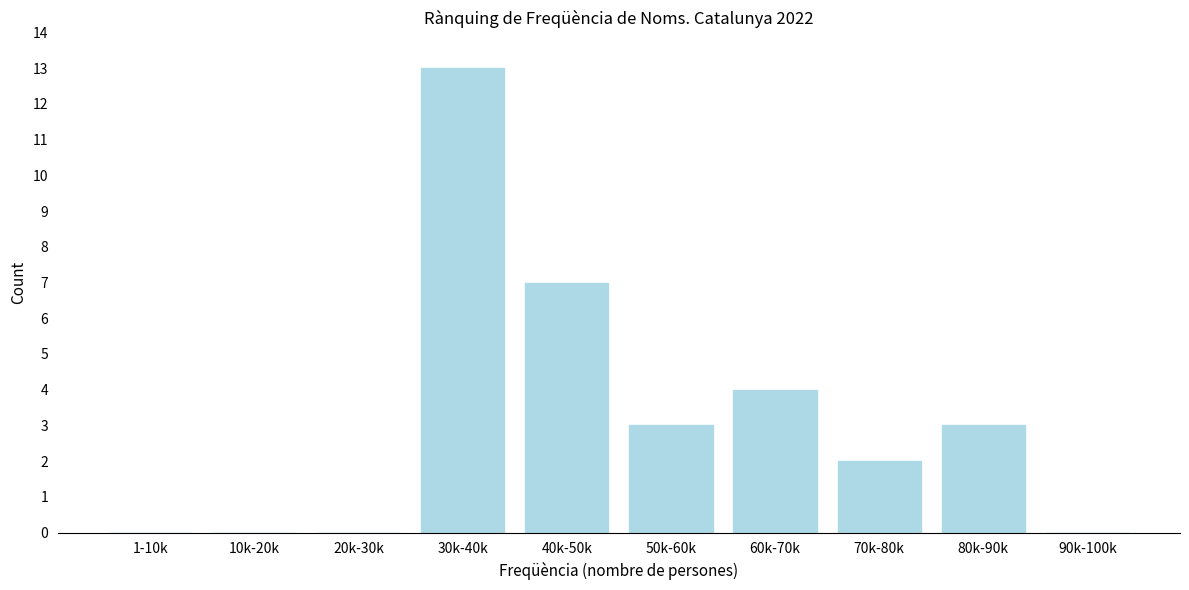

Reading left to right, extract all data points from this chart.

1-10k=0	10k-20k=0	20k-30k=0	30k-40k=13	40k-50k=7	50k-60k=3	60k-70k=4	70k-80k=2	80k-90k=3	90k-100k=0